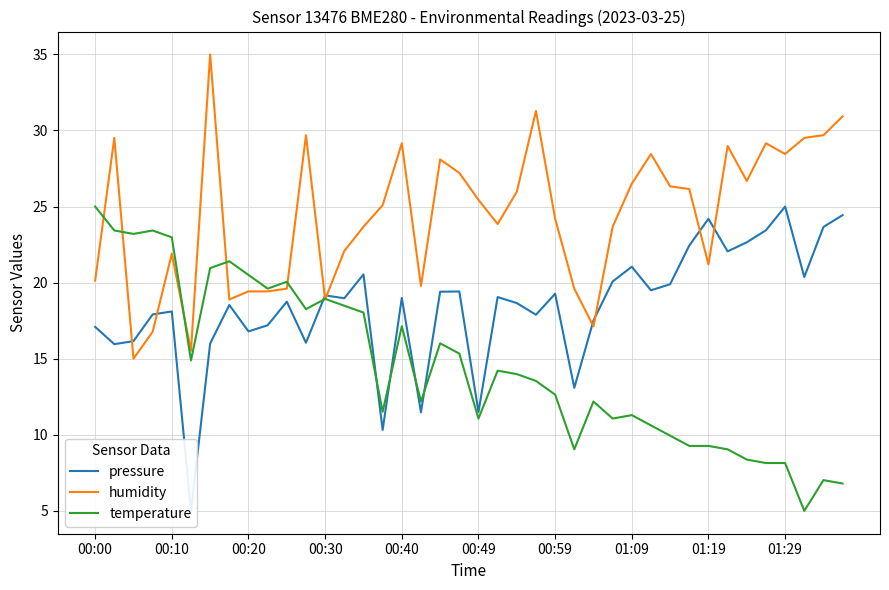

List the series in order of their peak value, highest first.

humidity, pressure, temperature